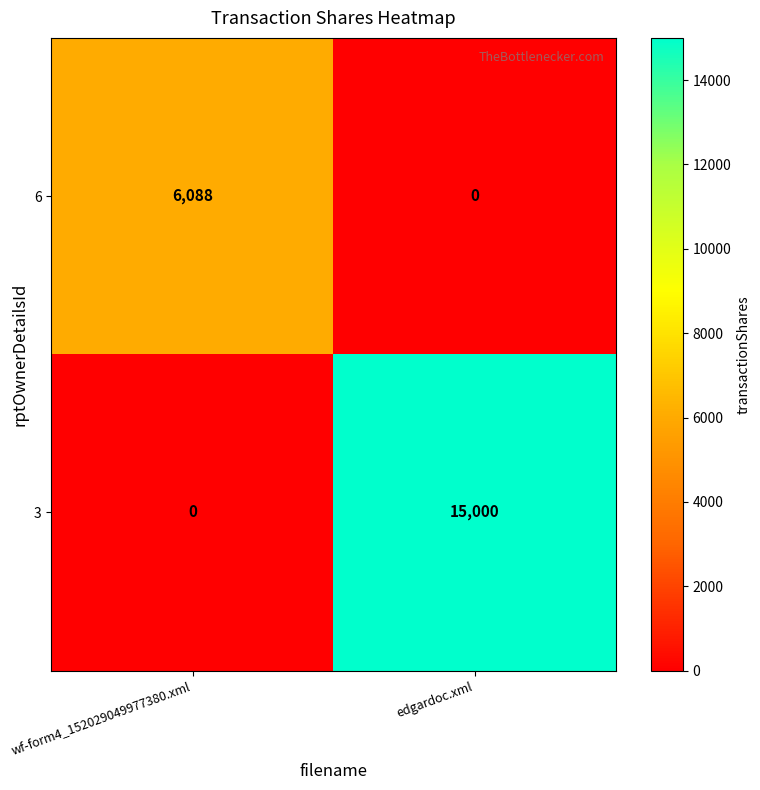

Rank the series by their average value, from highest to lowest.

3, 6